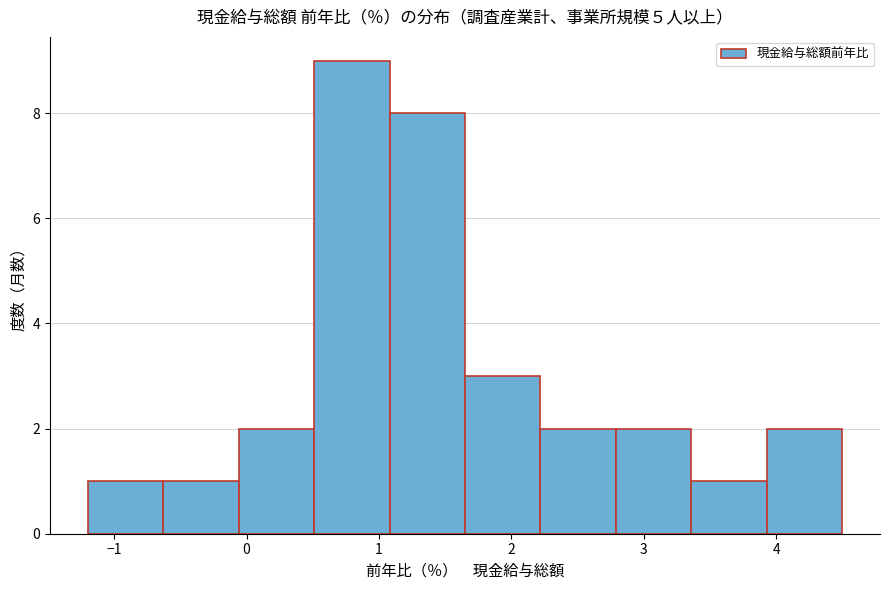

Reading left to right, transcribe this chart: for each bar, give the range it covers on the x-axis and its height. Neither the bar edges nor the heights are printed on the chart, so give them approximately, as read against the axes.

-1.20 to -0.63: 1
-0.63 to -0.06: 1
-0.06 to 0.51: 2
0.51 to 1.08: 9
1.08 to 1.65: 8
1.65 to 2.22: 3
2.22 to 2.79: 2
2.79 to 3.36: 2
3.36 to 3.93: 1
3.93 to 4.50: 2